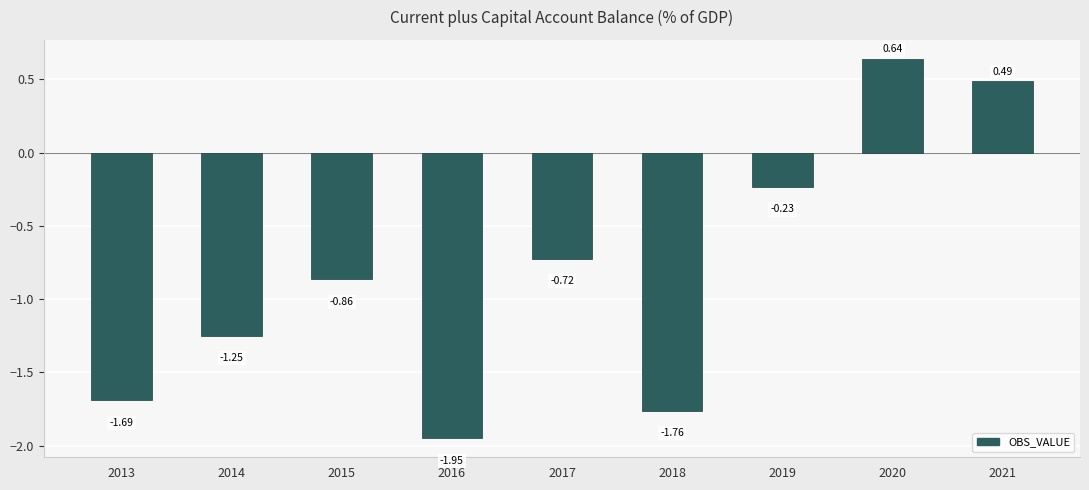

What is the average value?

-0.8